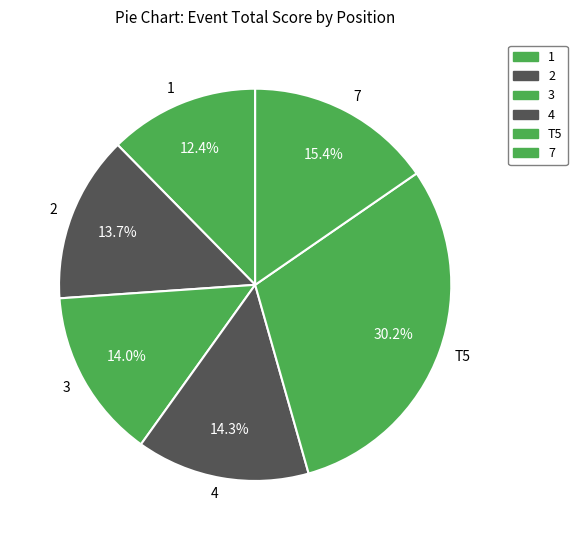

True or false: T5 accounts for 9% of the total.

False